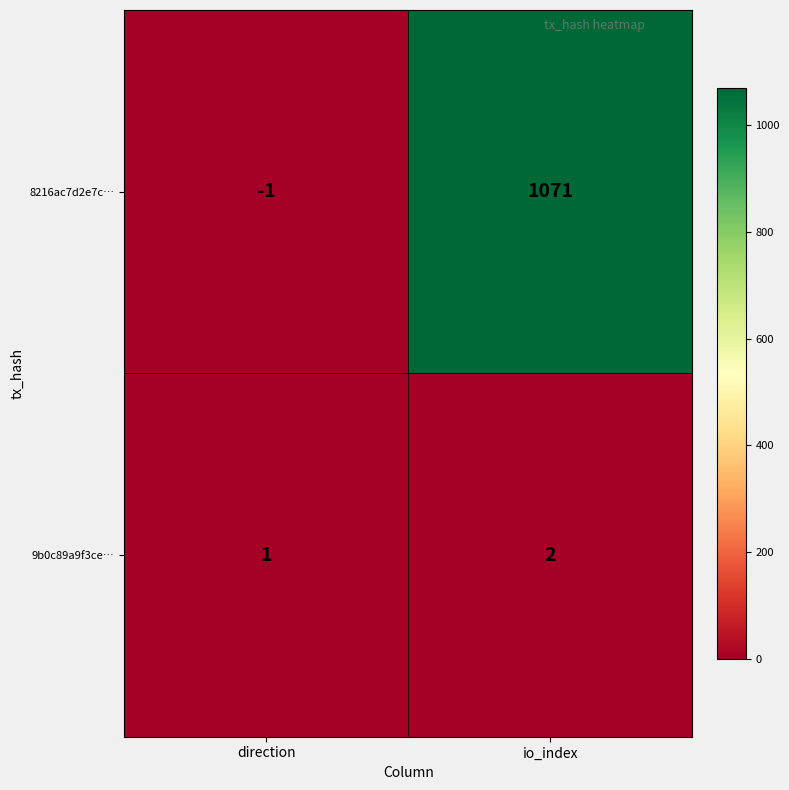

Reading left to right, what are all the values shown in this chart?

8216ac7d2e7c…: -1	1071
9b0c89a9f3ce…: 1	2